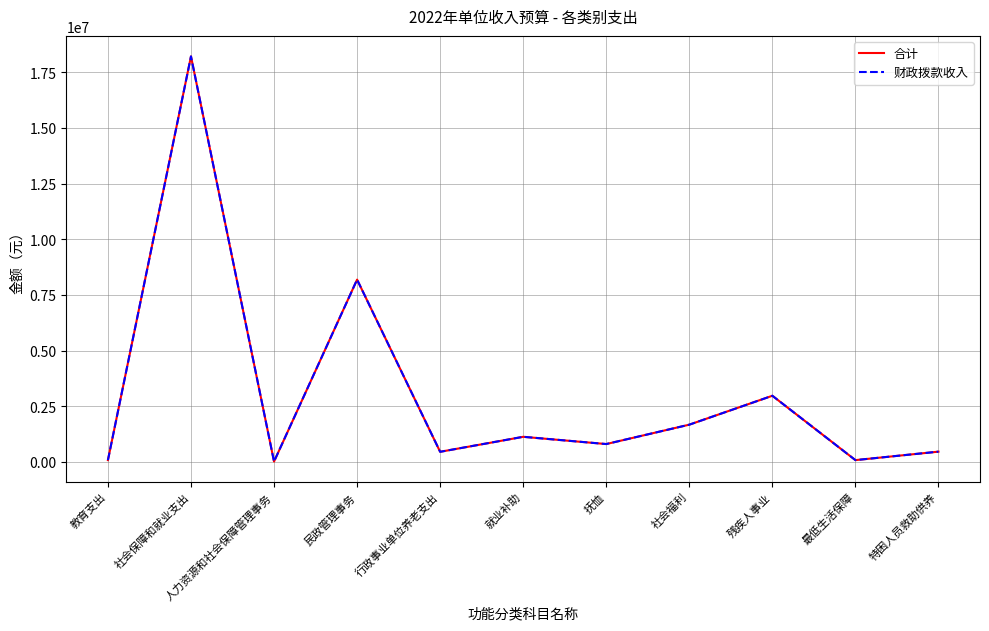

Does the chart display data point markers on the line(s)?

No